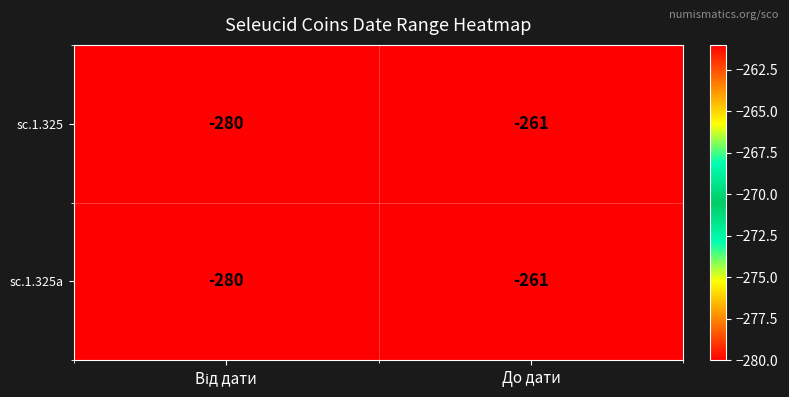

Where is sc.1.325 nearest to the value -270?

До дати